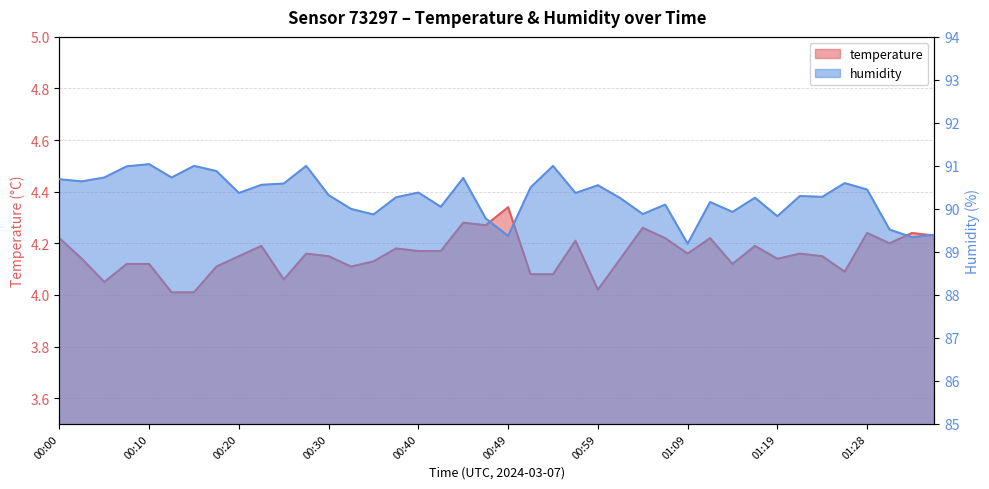

Which label corresponds to the largest value in the chart?

00:10